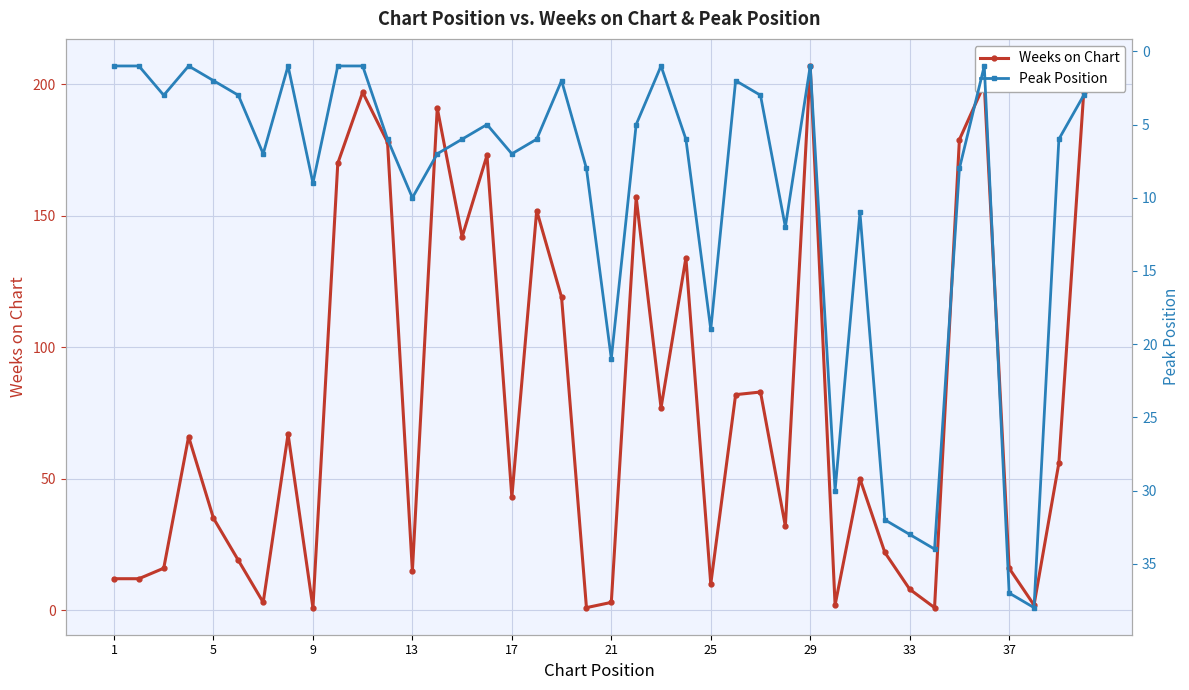

Reading right to left, what are all the values shown in this chart?

Weeks on Chart: 197	56	2	16	200	179	1	8	22	50	2	207	32	83	82	10	134	77	157	3	1	119	152	43	173	142	191	15	178	197	170	1	67	3	19	35	66	16	12	12
Peak Position: 3	6	38	37	1	8	34	33	32	11	30	1	12	3	2	19	6	1	5	21	8	2	6	7	5	6	7	10	6	1	1	9	1	7	3	2	1	3	1	1